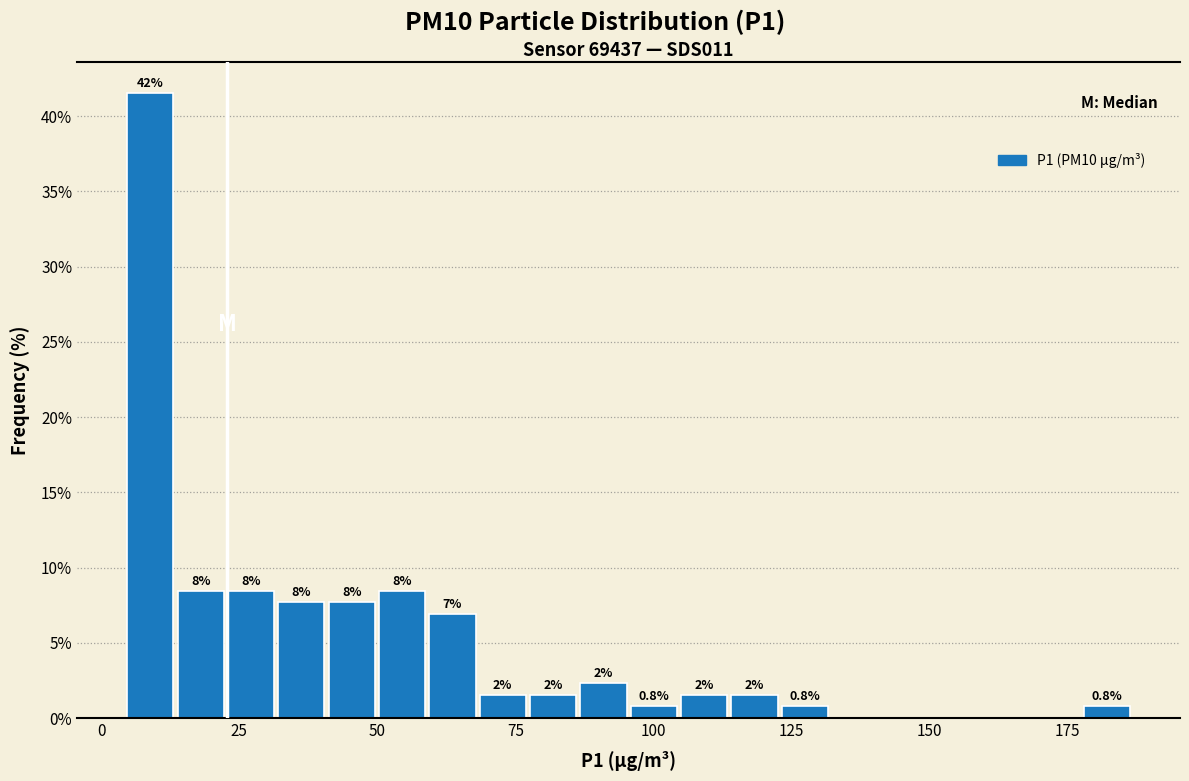

Around what value on the x-axis is the tallest bar? Give the approximate position of its centre, as read against the axis.

10